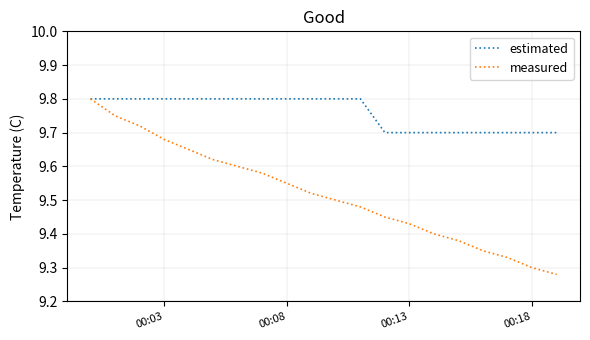

List the series in order of their overall mean, lowest first.

measured, estimated